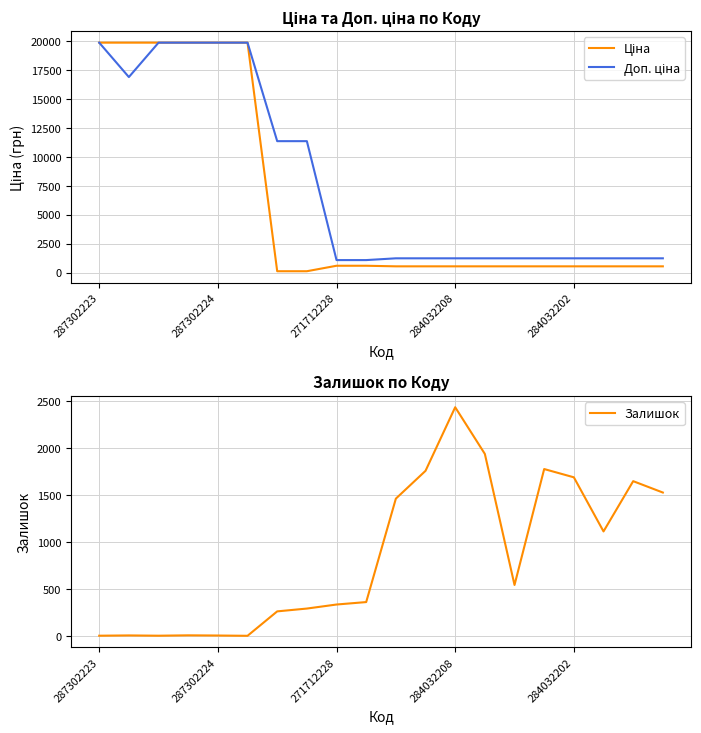

Rank the series by their maximum value, from highest to lowest.

Ціна, Доп. ціна, Залишок